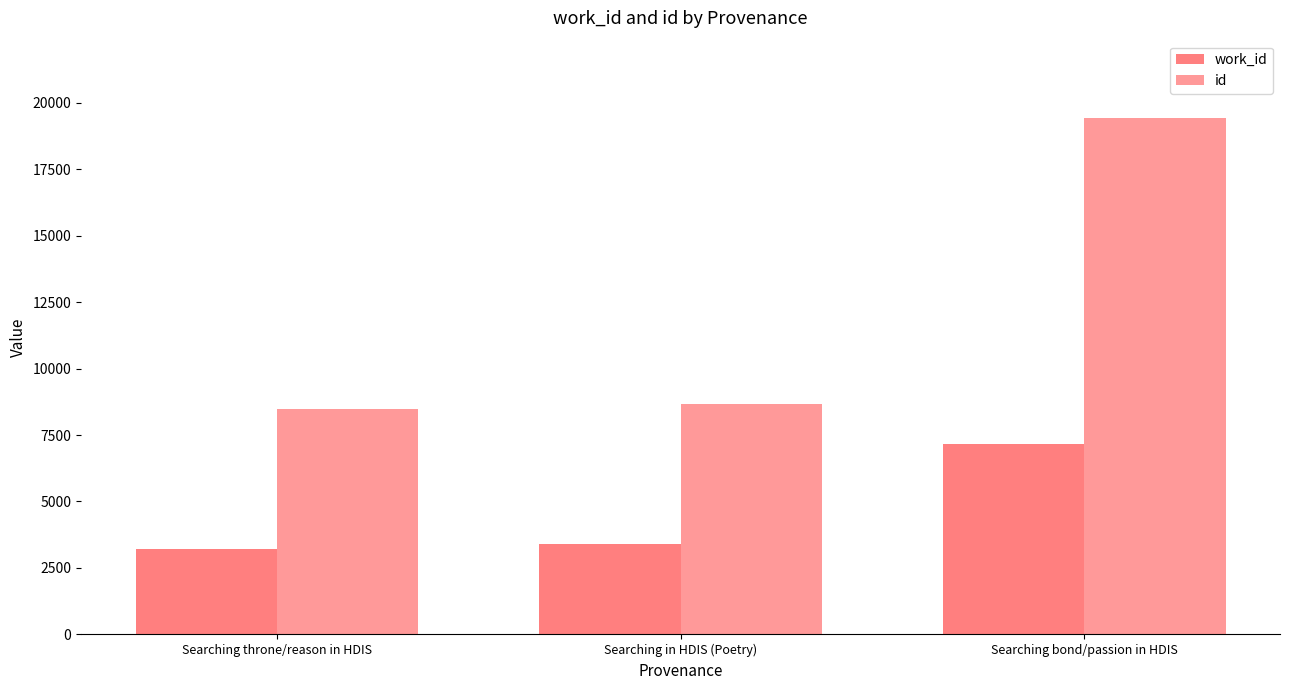

The work_id series shows 3383 at Searching in HDIS (Poetry). True or false?

True